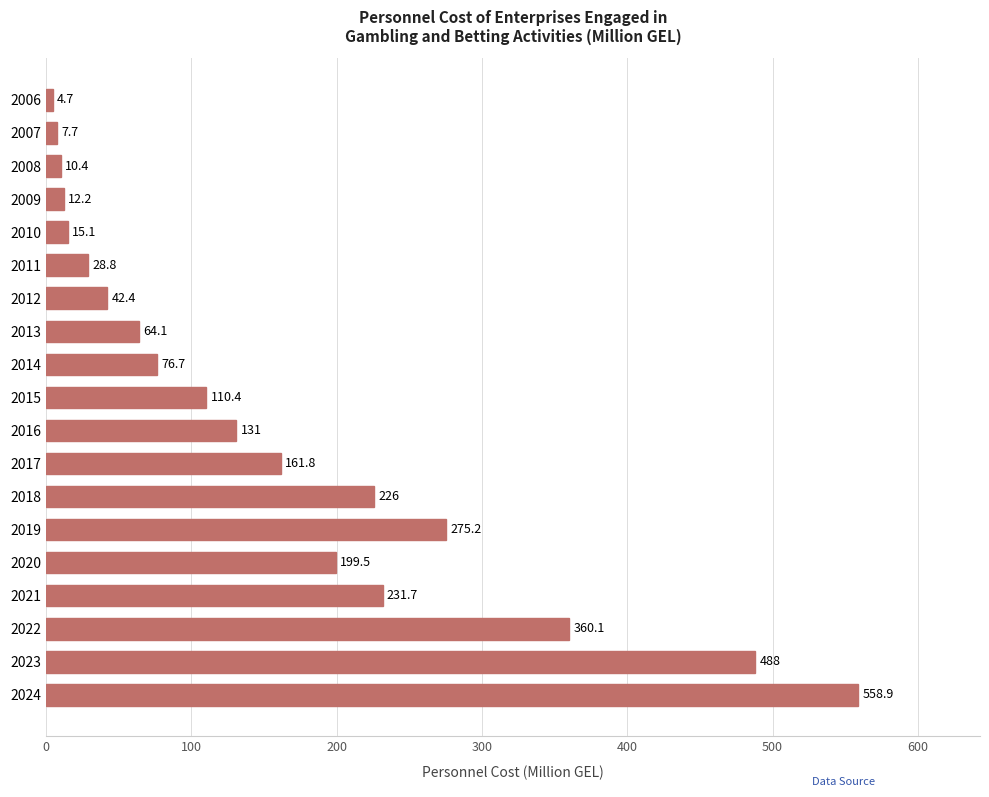

Is it true that the value at 2008 is 10.4?

True